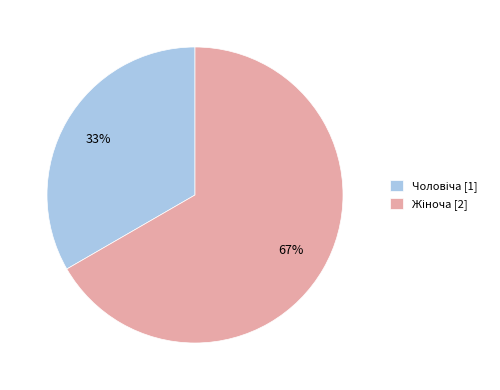

Is there a majority slice in this chart?

Yes